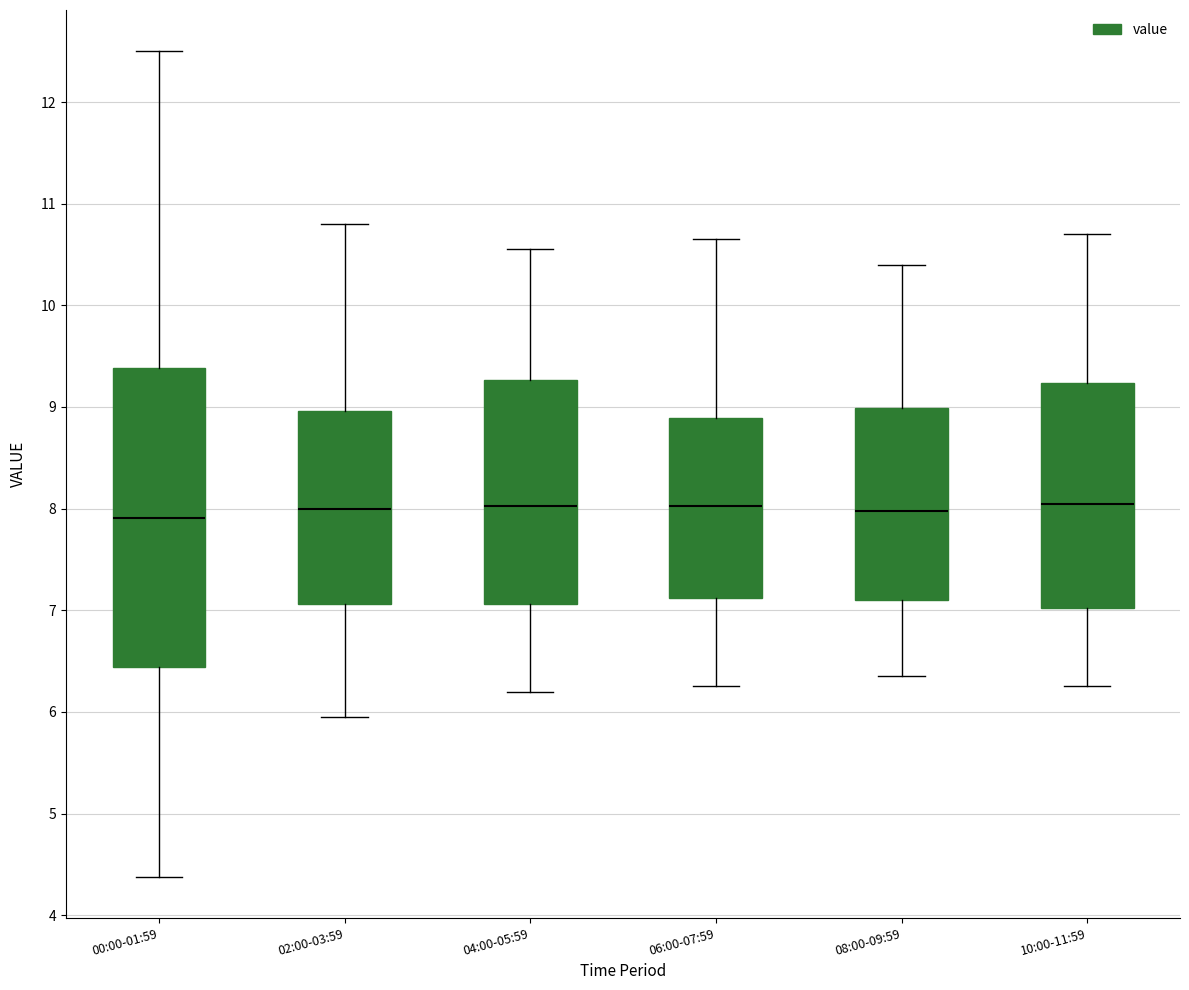

Reading left to right, transcribe this box plot: for each box, give where its median line is, the range the box spans, and where its two whiskers end, as read against the y-axis. The values are not printed on the chart, so give them approximately, as read against the axis.

00:00-01:59: median 7.9, box 6.4 to 9.4, whiskers 4.4 to 12.5
02:00-03:59: median 8.0, box 7.1 to 9.0, whiskers 6.0 to 10.8
04:00-05:59: median 8.0, box 7.1 to 9.3, whiskers 6.2 to 10.6
06:00-07:59: median 8.0, box 7.1 to 8.9, whiskers 6.3 to 10.7
08:00-09:59: median 8.0, box 7.1 to 9.0, whiskers 6.4 to 10.4
10:00-11:59: median 8.1, box 7.0 to 9.2, whiskers 6.3 to 10.7